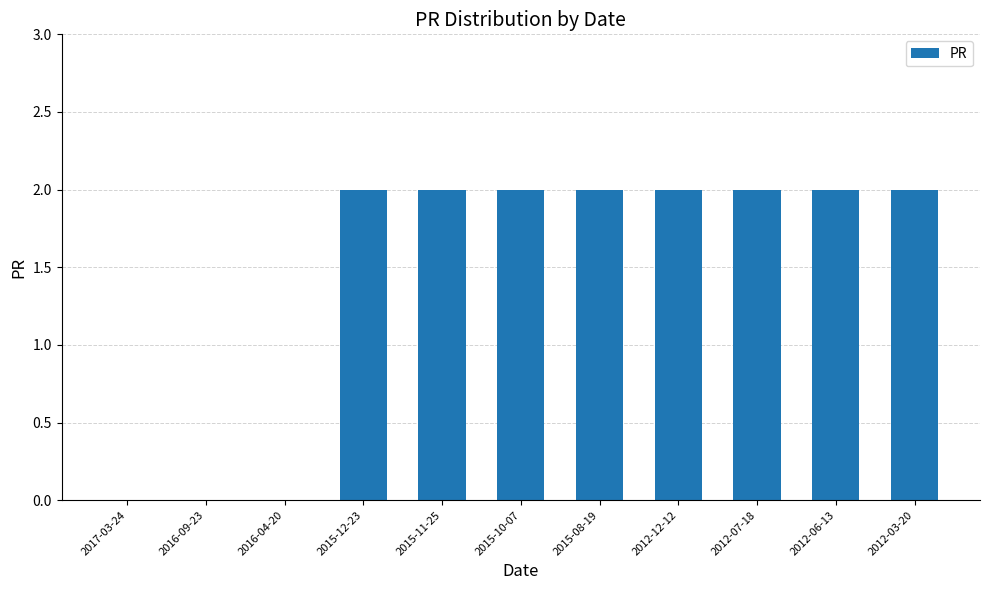

Are the bars horizontal?

No